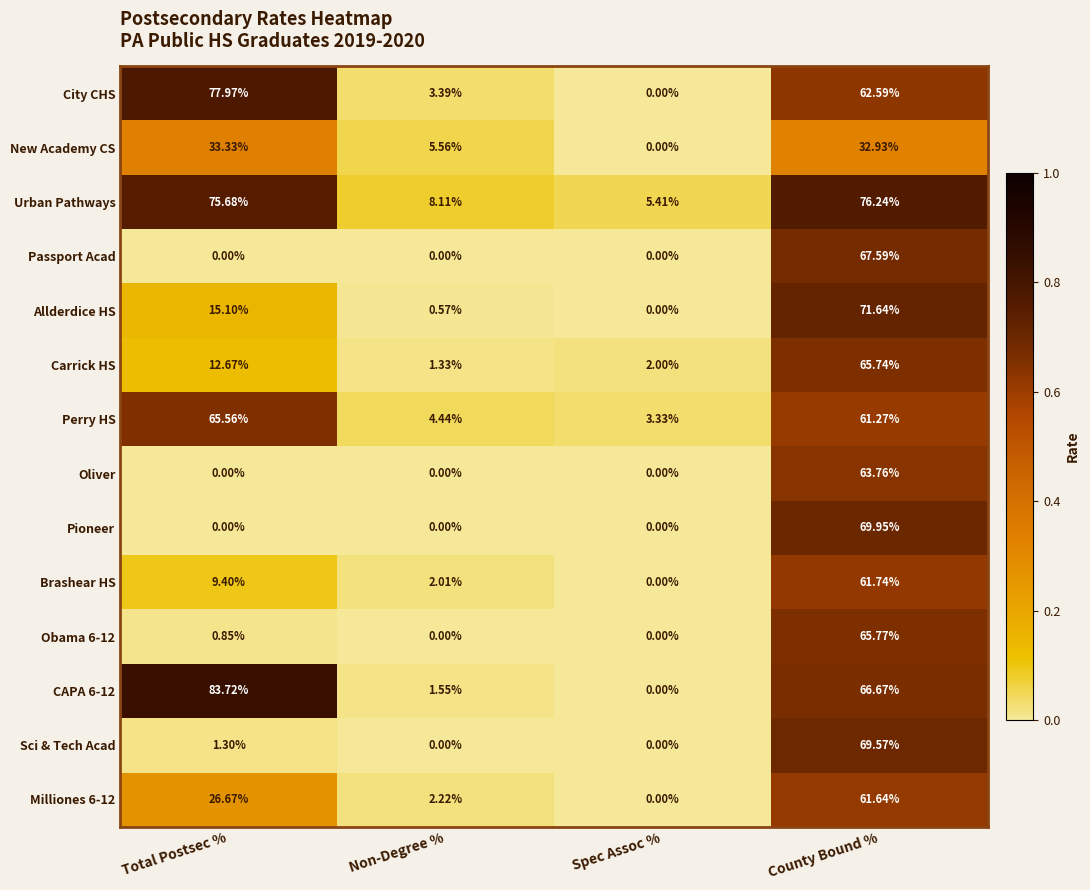

Is the value of Milliones 6-12 at County Bound % greater than the value of Perry HS at Non-Degree %?

Yes